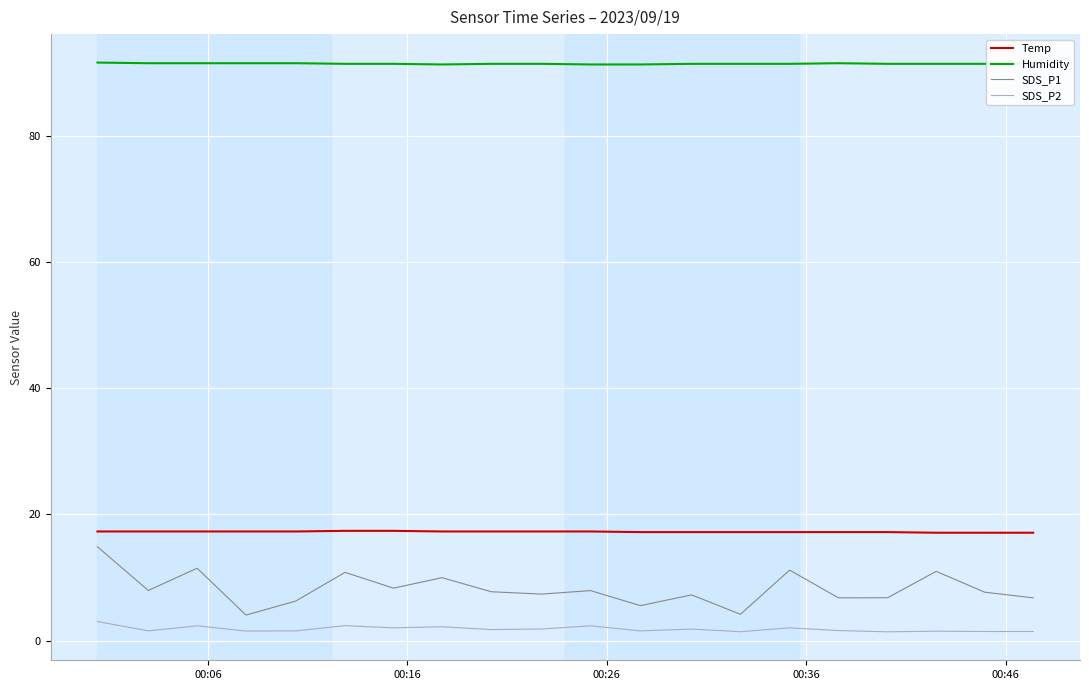

True or false: SDS_P1 and Temp intersect in this chart.

False